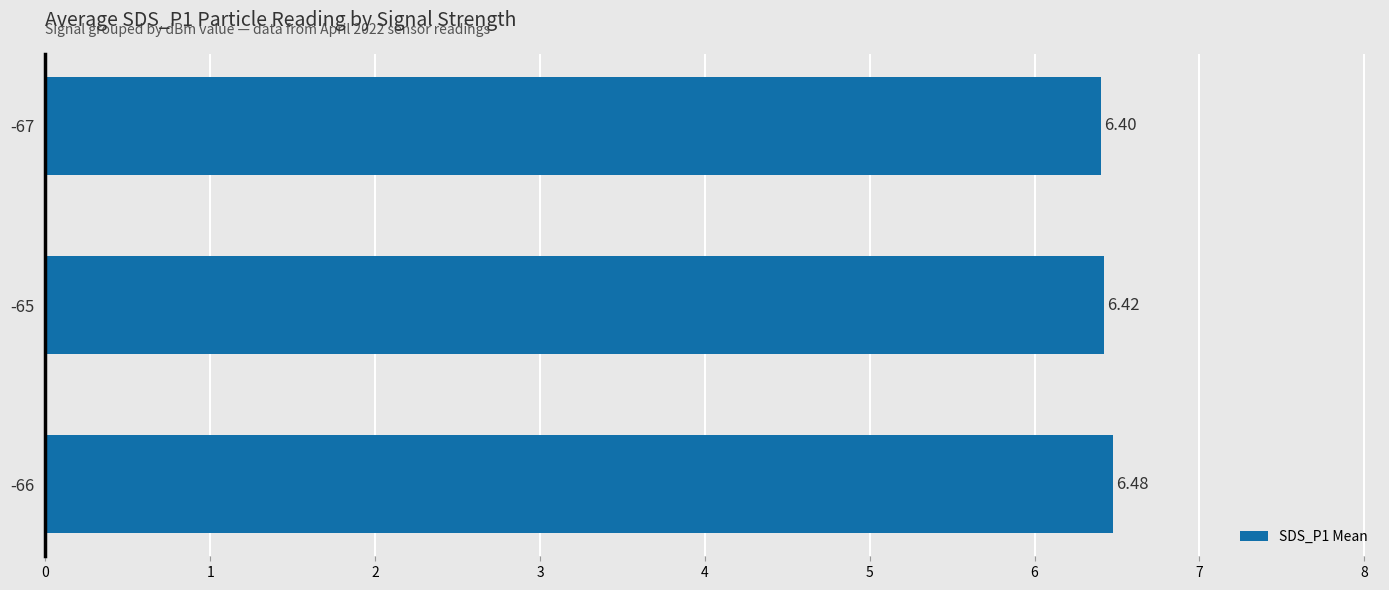

Rank the categories by value from lowest to highest.

-67, -65, -66